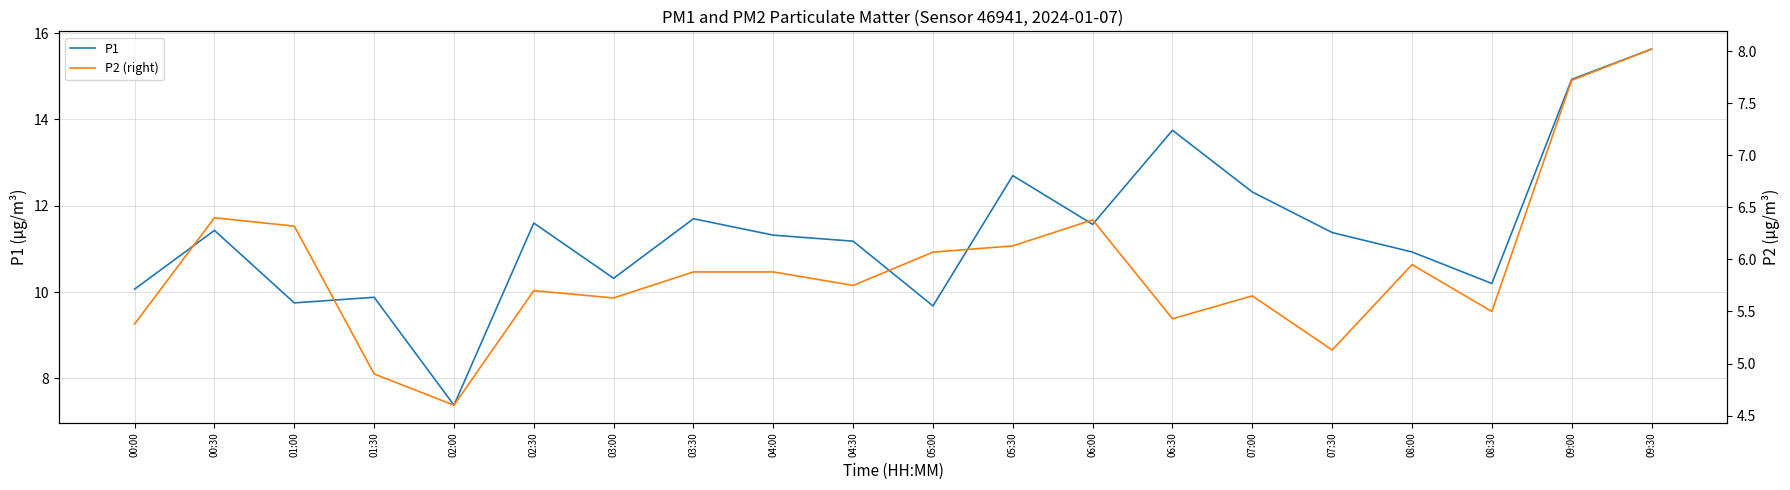

At which label is P1 closest to 11?

08:00